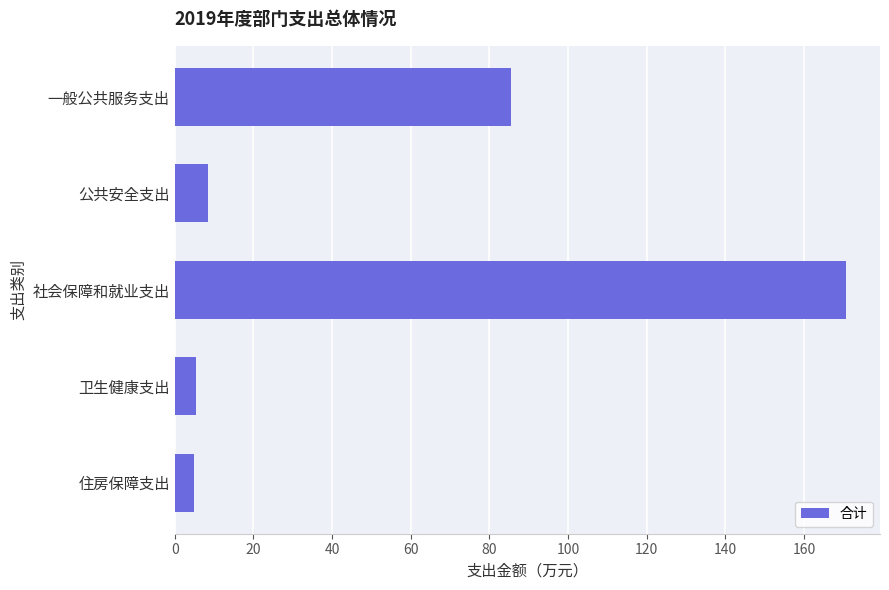

At which category does the chart reach its peak across all series?

社会保障和就业支出